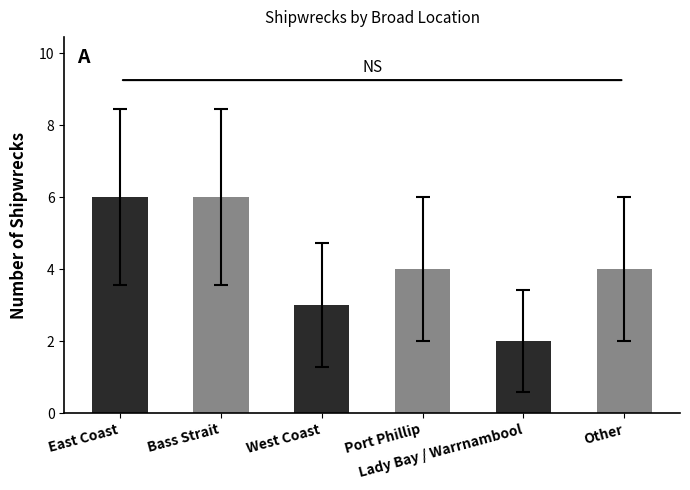

What is the value of the 1st bar from the left?

6